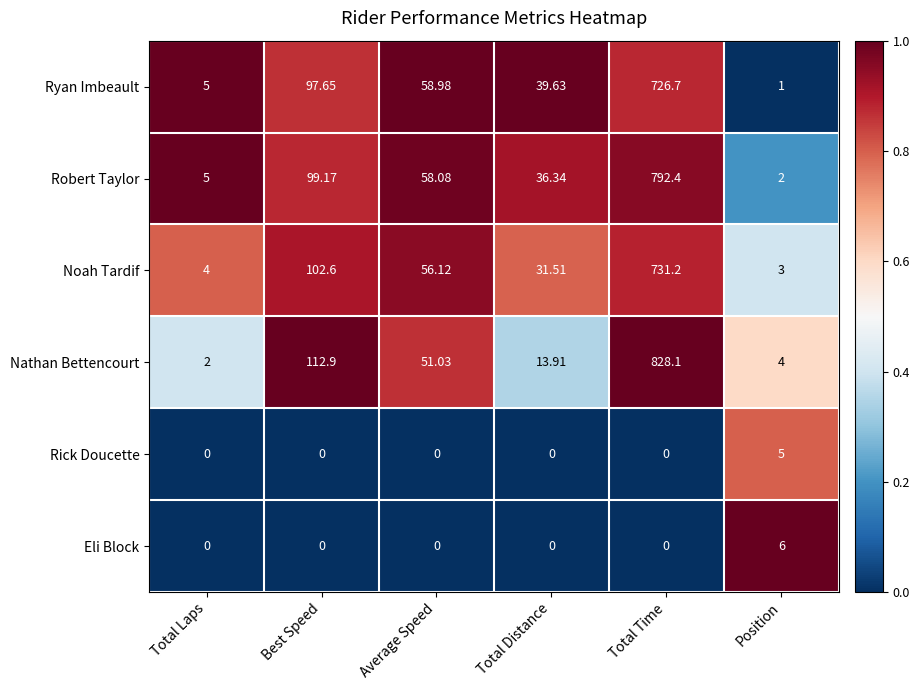

Where is Noah Tardif nearest to the value 367?

Best Speed